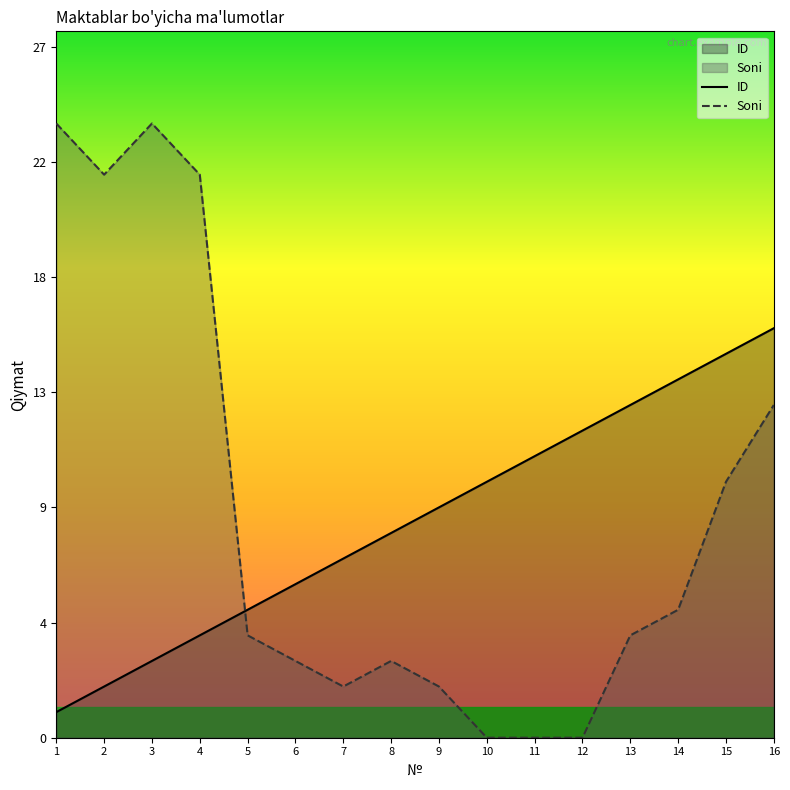

True or false: ID and Soni intersect in this chart.

True